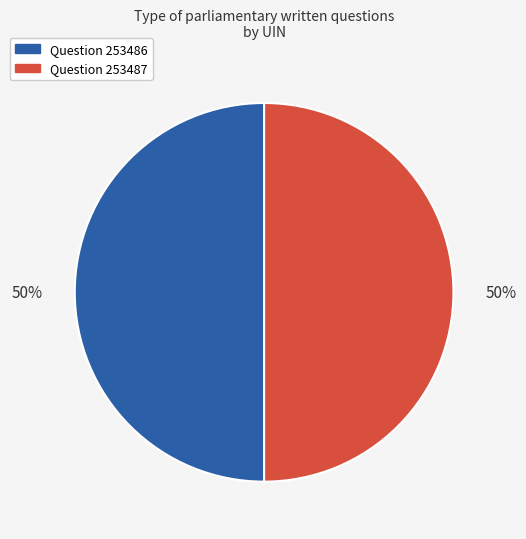

Combined, do Question 253487 and Question 253486 account for over 50%?

Yes